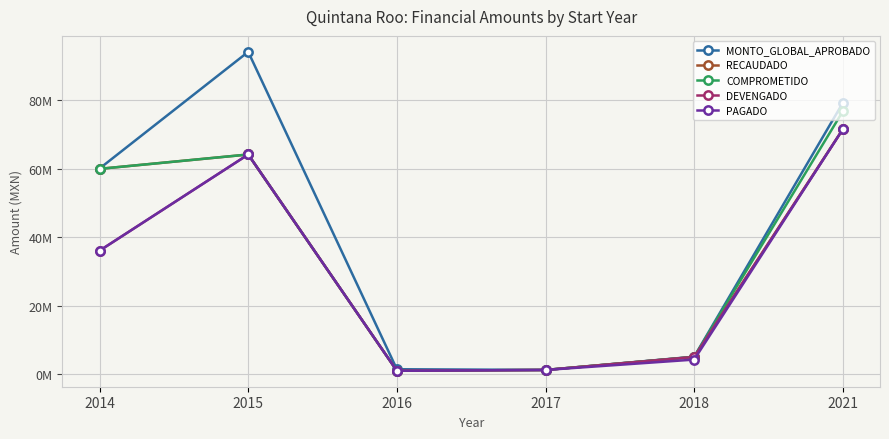

Between 2015 and 2021, which series saw the biggest shift?

MONTO_GLOBAL_APROBADO